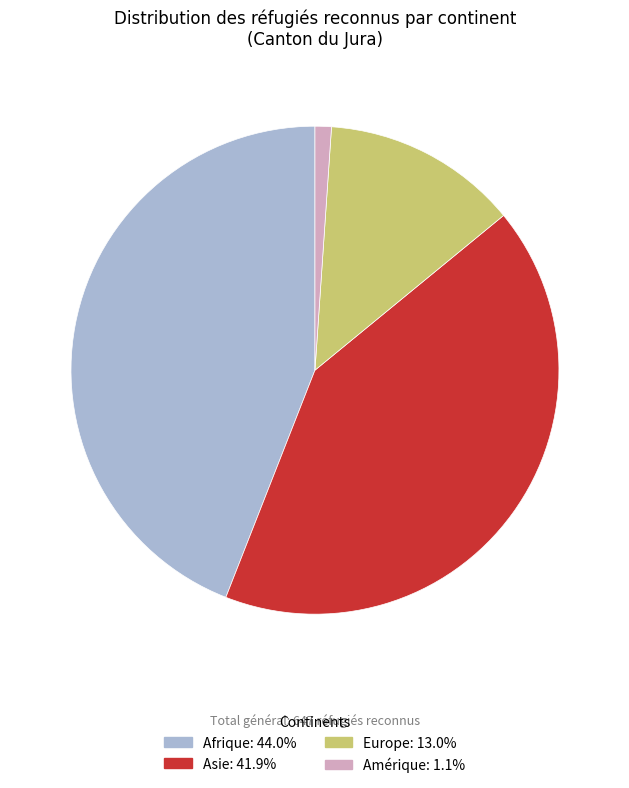

How many slices are in this pie chart?

4